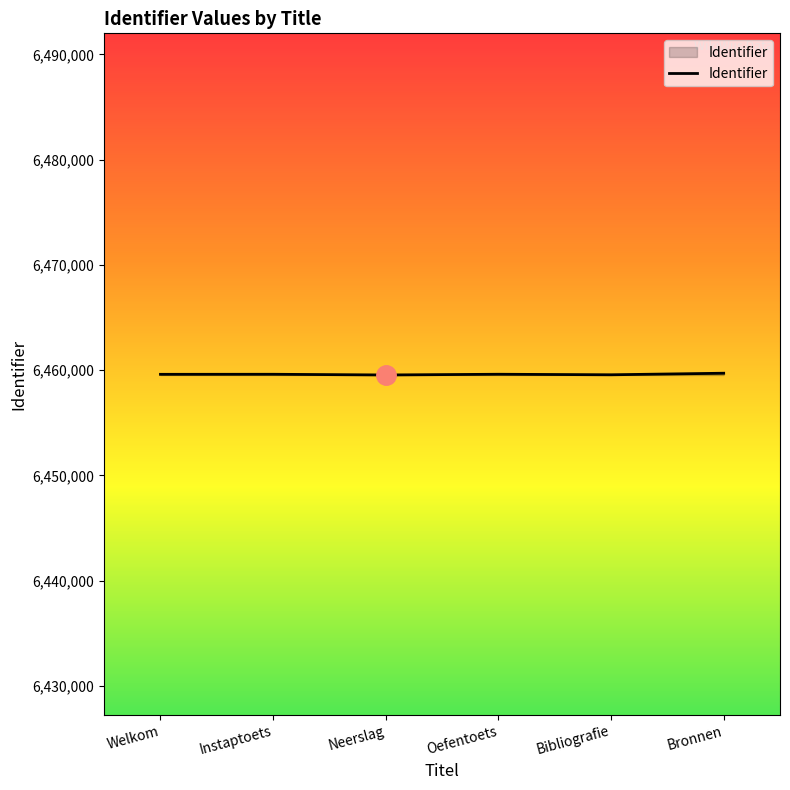

Approximately how many times larger is the value at Neerslag compared to Bronnen?

1.0